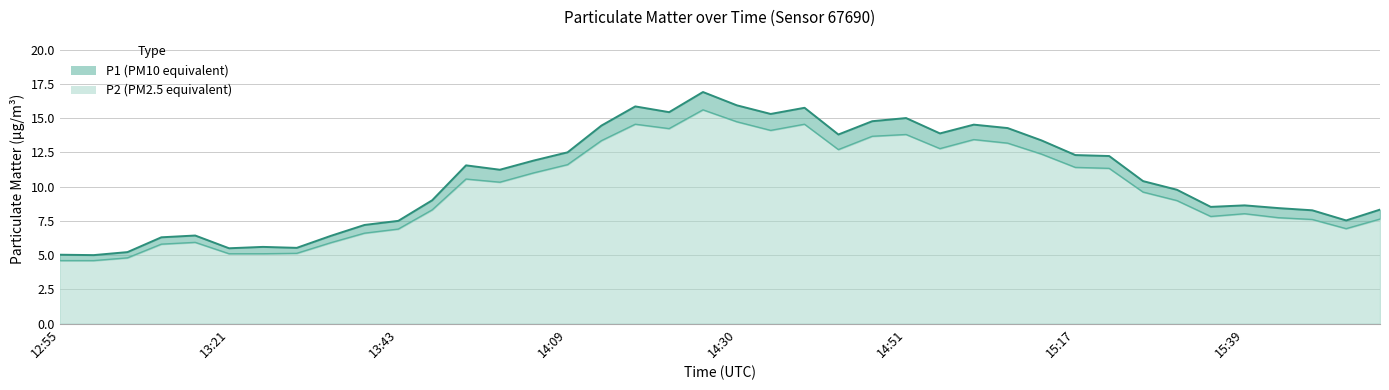

Which label corresponds to the smallest value in the chart?

12:55